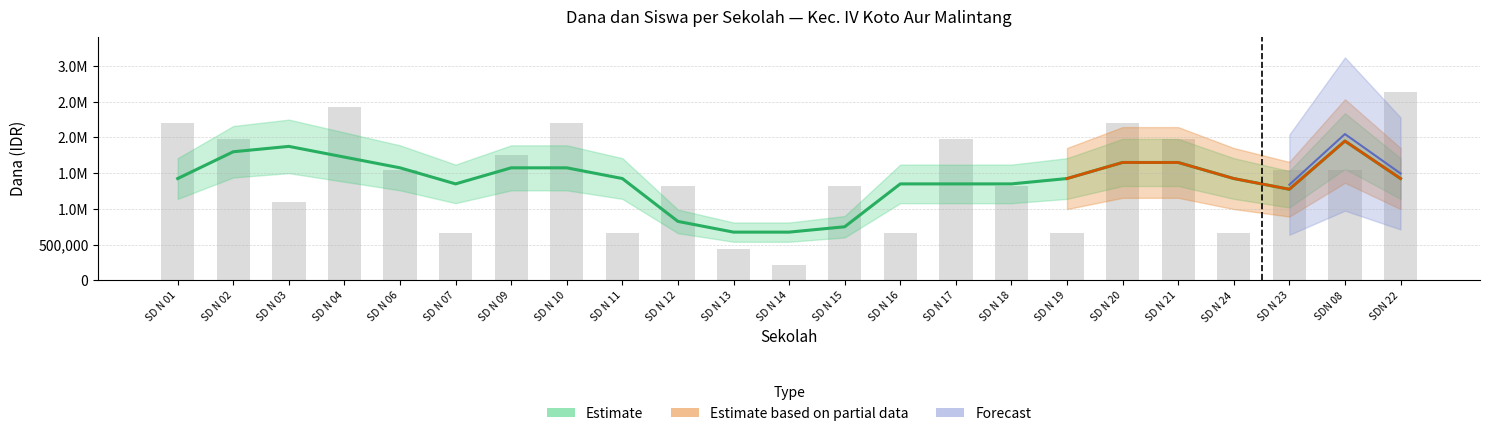

What is the label of the 16th bar from the left?

SD N 18